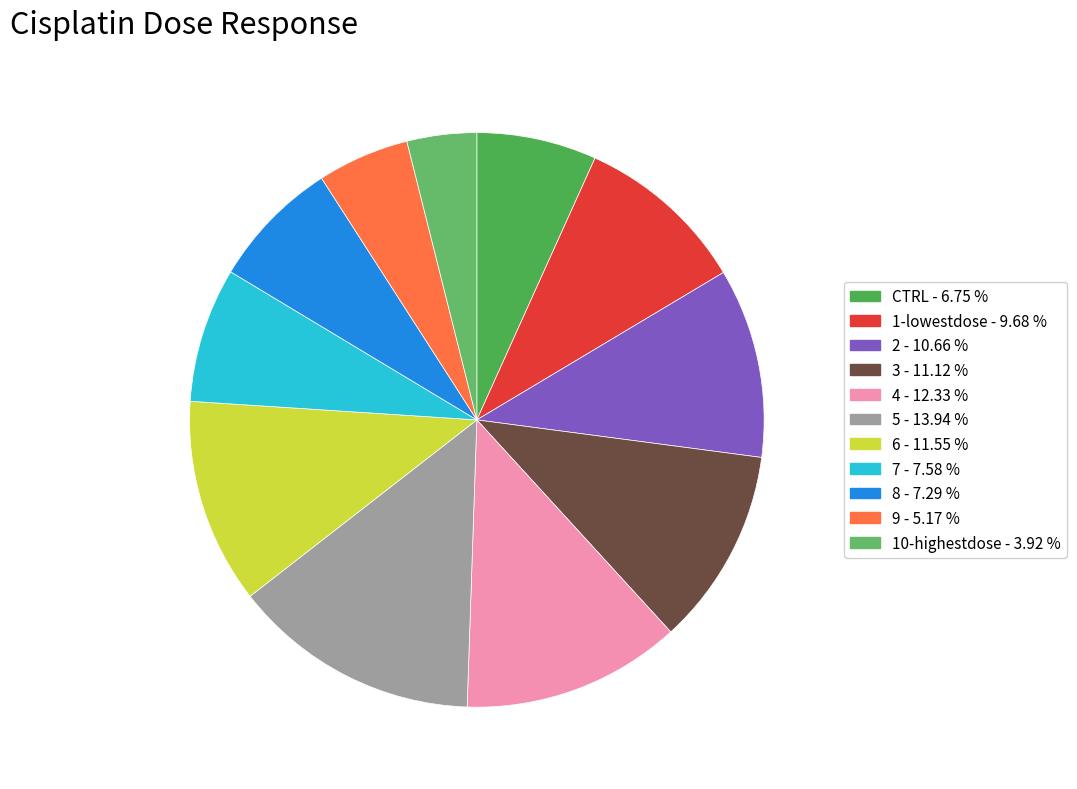

True or false: 10-highestdose accounts for 4% of the total.

True